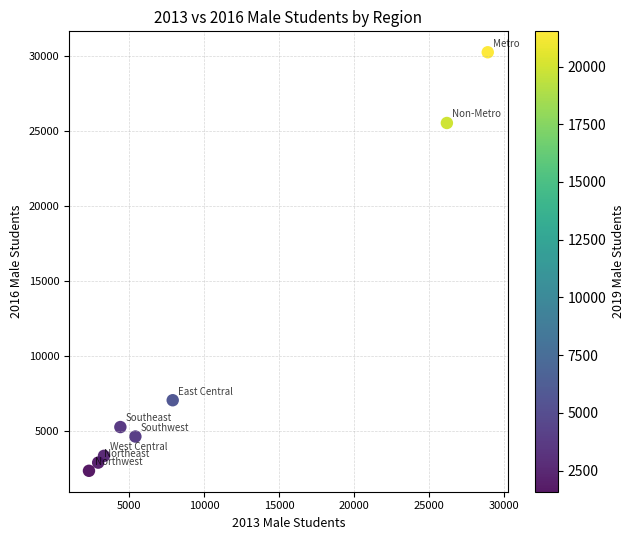

What is the range of Y values (max minus min)?

27925